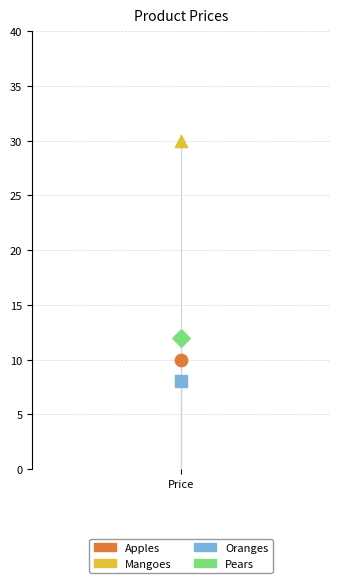

Across all series, what Y value is closest to 19?

12